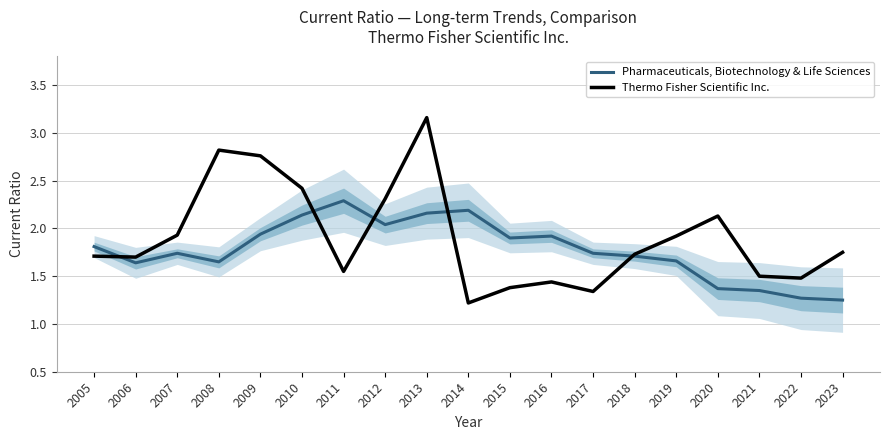

Reading left to right, what are all the values shown in this chart?

Pharmaceuticals, Biotechnology & Life Sciences: 1.8	1.6	1.7	1.6	1.9	2.1	2.3	2.0	2.2	2.2	1.9	1.9	1.7	1.7	1.7	1.4	1.4	1.3	1.2
Thermo Fisher Scientific Inc.: 1.7	1.7	1.9	2.8	2.8	2.4	1.6	2.3	3.2	1.2	1.4	1.4	1.3	1.7	1.9	2.1	1.5	1.5	1.8